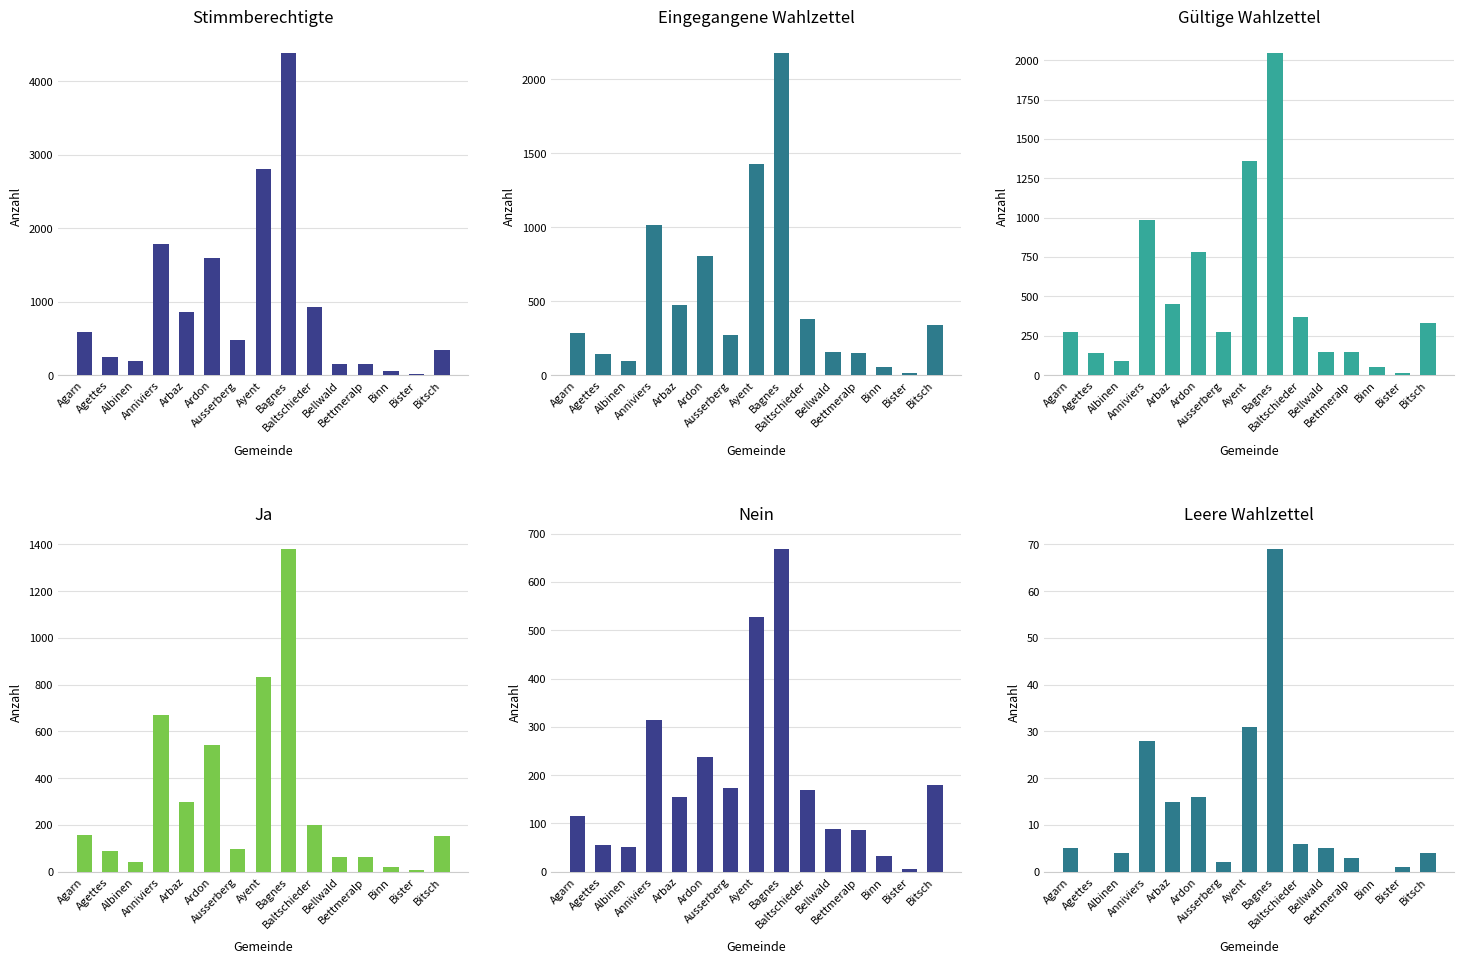

Reading left to right, extract all data points from this chart.

Stimmberechtigte: 585	246	193	1785	863	1590	484	2805	4388	923	154	153	54	15	337
Eingegangene Wahlzettel: 282	143	97	1018	474	804	274	1429	2181	378	154	153	54	15	337
Gültige Wahlzettel: 274	143	93	986	453	779	272	1362	2048	370	149	149	54	14	333
Ja: 158	88	42	672	298	541	99	834	1380	201	61	62	21	8	154
Nein: 116	55	51	314	155	238	173	528	668	169	88	87	33	6	179
Leere Wahlzettel: 5	0	4	28	15	16	2	31	69	6	5	3	0	1	4